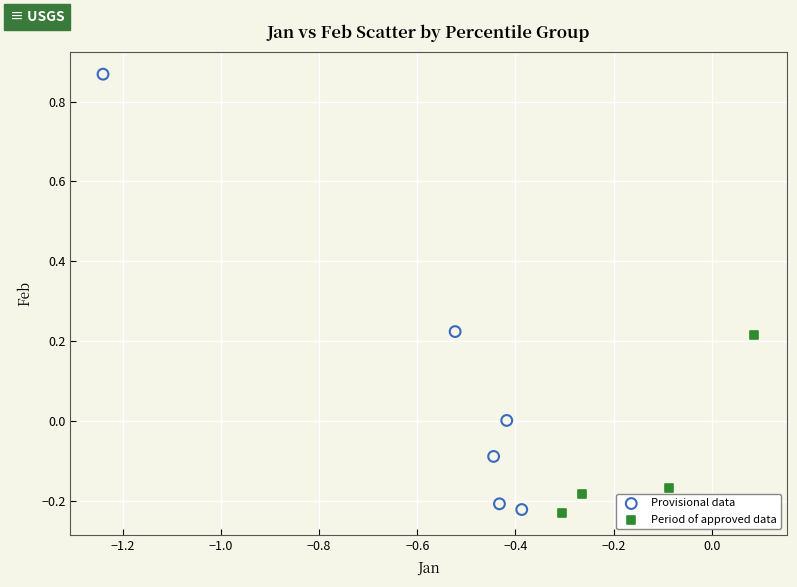

Which series has the largest Y range (max minus min)?

Provisional data